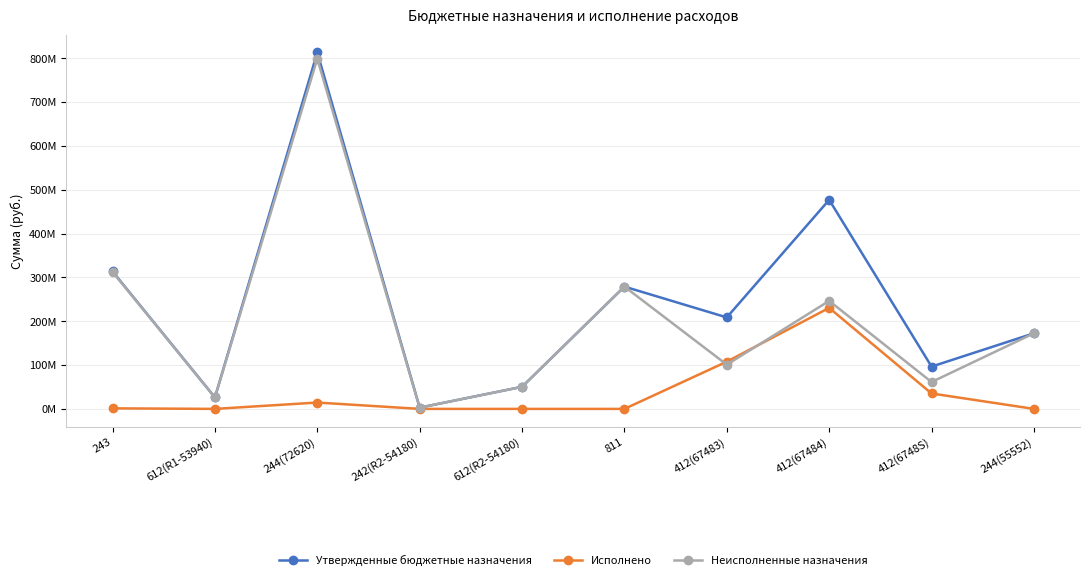

What are all the series names shown in the legend?

Утвержденные бюджетные назначения, Исполнено, Неисполненные назначения